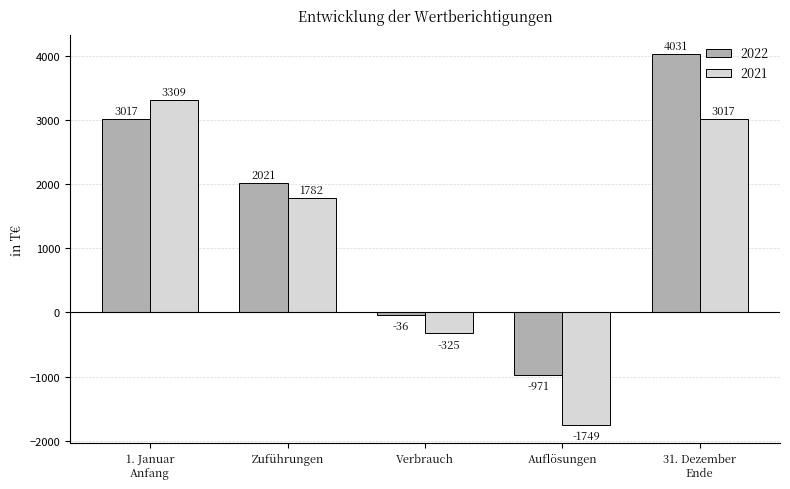

Reading left to right, list all the values displayed in this chart.

2022: 3017	2021	-36	-971	4031
2021: 3309	1782	-325	-1749	3017